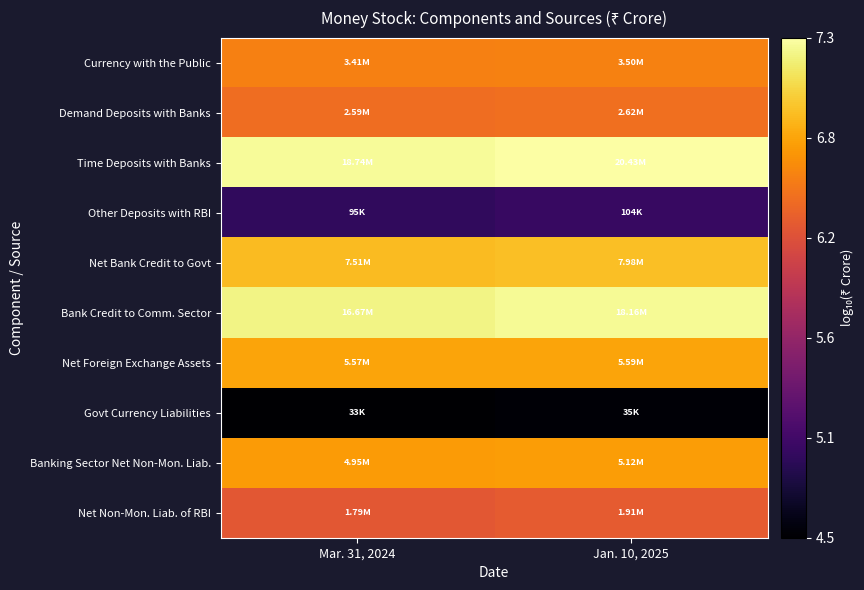

At how many categories does at least one series exceed 7?

2